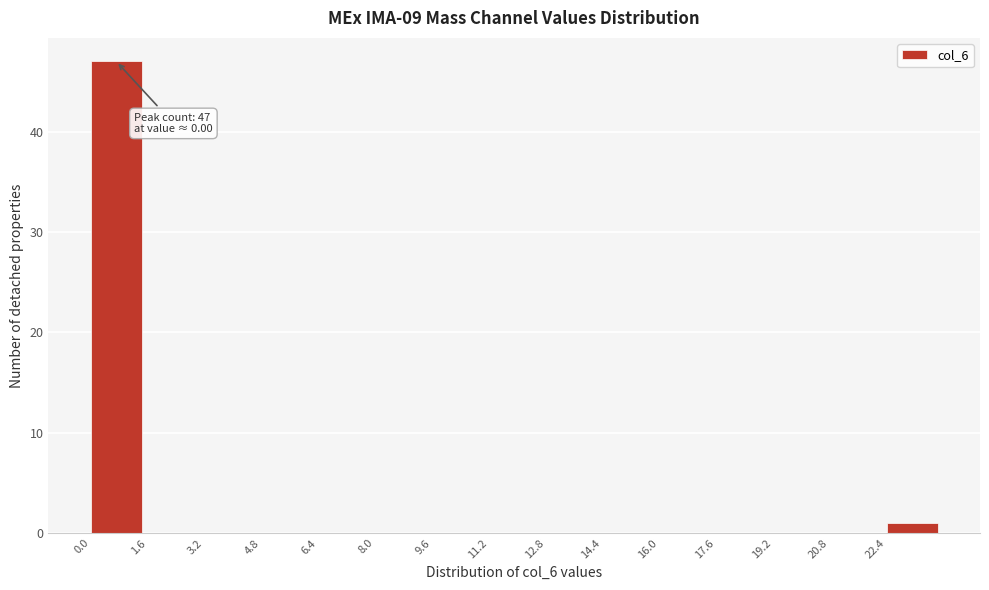

Which range on the x-axis has the tallest bar?

0.0 to 1.6